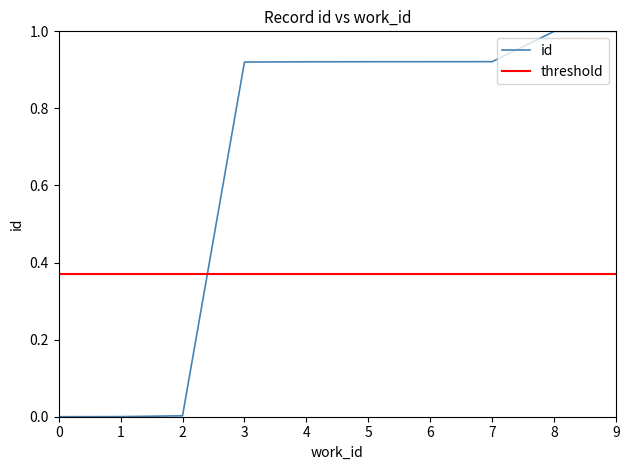

How many distinct data groups are displayed?

1